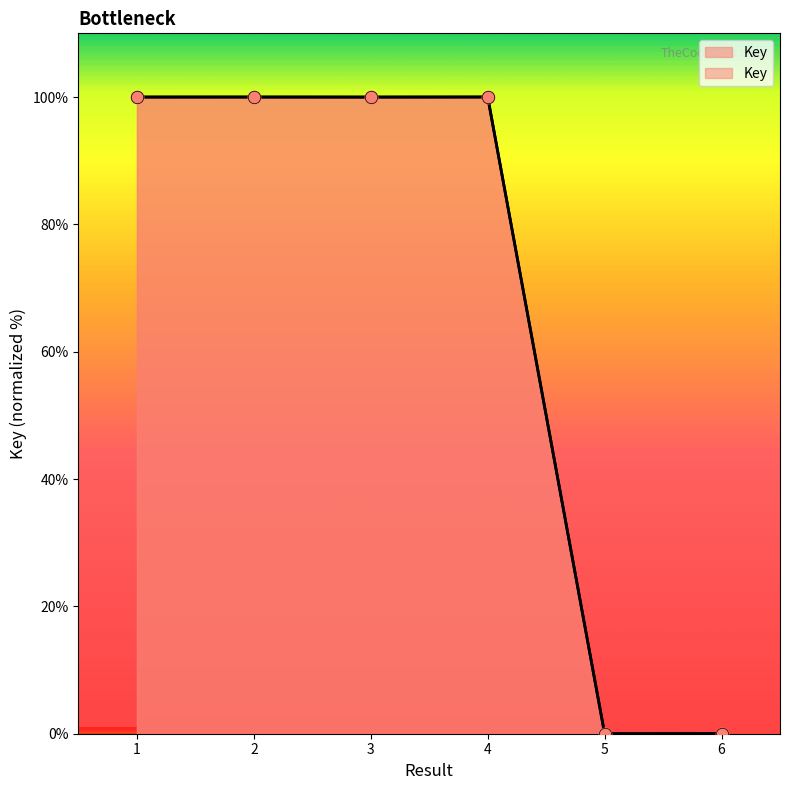

Which has a higher value, 4 or 6?

4